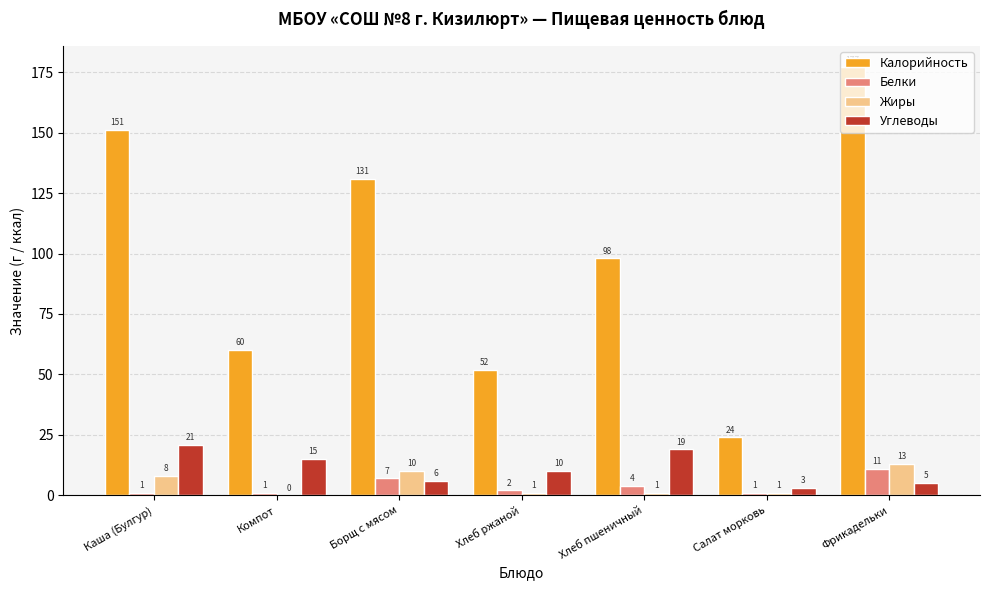

Reading left to right, what are all the values shown in this chart?

Калорийность: 151	60	131	52	98	24	177
Белки: 1	1	7	2	4	1	11
Жиры: 8	0	10	1	1	1	13
Углеводы: 21	15	6	10	19	3	5